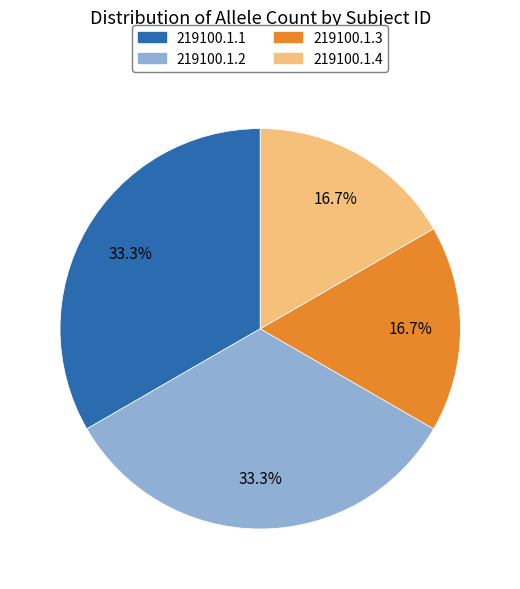

Is 219100.1.2 the majority of the pie?

No